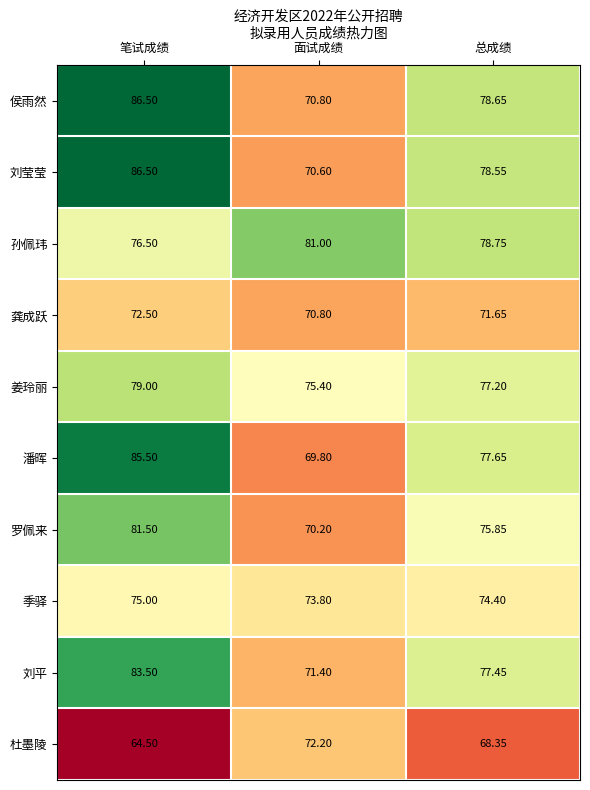

Which series has the largest total across all categories?

孙佩玮